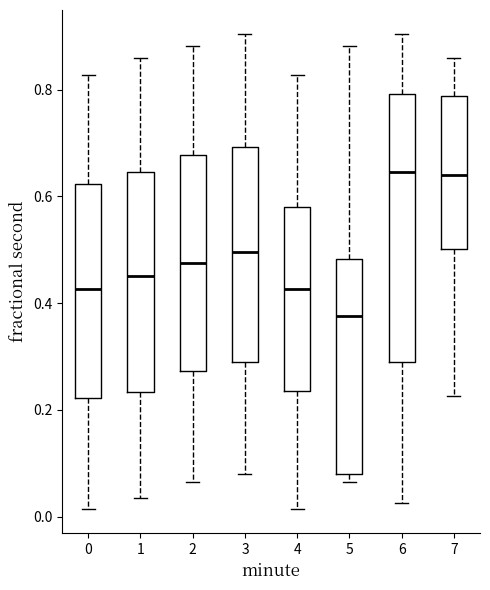

Reading left to right, read every box against the y-axis: the position of its median line, the range the box covers, and the ends of its whiskers. The values are not printed on the chart, so give them approximately, as read against the axis.

0: median 0.42, box 0.22 to 0.62, whiskers 0.02 to 0.82
1: median 0.46, box 0.24 to 0.64, whiskers 0.04 to 0.86
2: median 0.48, box 0.28 to 0.68, whiskers 0.06 to 0.88
3: median 0.50, box 0.28 to 0.70, whiskers 0.08 to 0.90
4: median 0.42, box 0.24 to 0.58, whiskers 0.02 to 0.82
5: median 0.38, box 0.08 to 0.48, whiskers 0.06 to 0.88
6: median 0.64, box 0.28 to 0.80, whiskers 0.02 to 0.90
7: median 0.64, box 0.50 to 0.78, whiskers 0.22 to 0.86